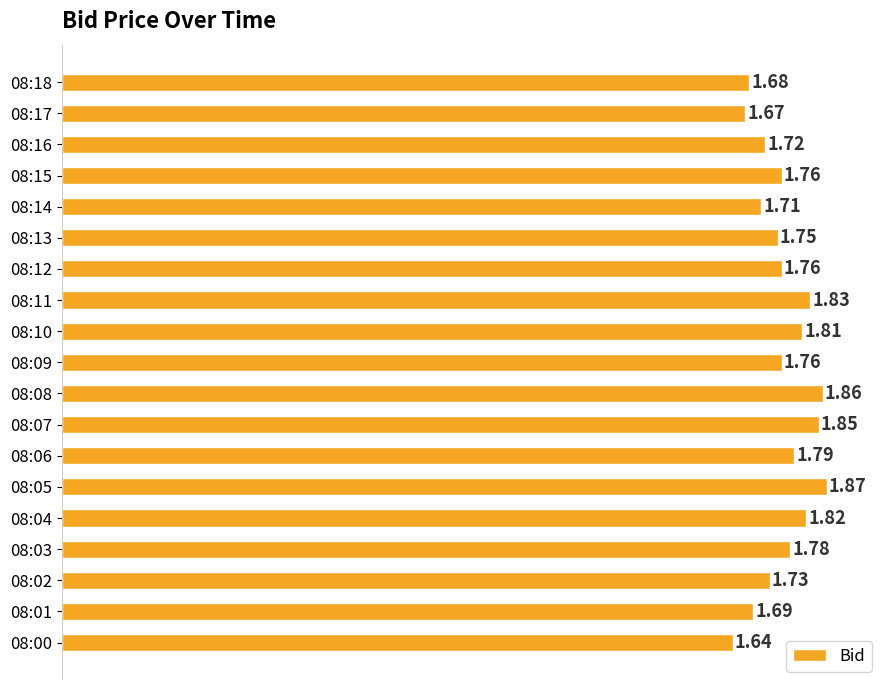

Approximately how many times larger is the value at 08:16 compared to 08:00?

1.0